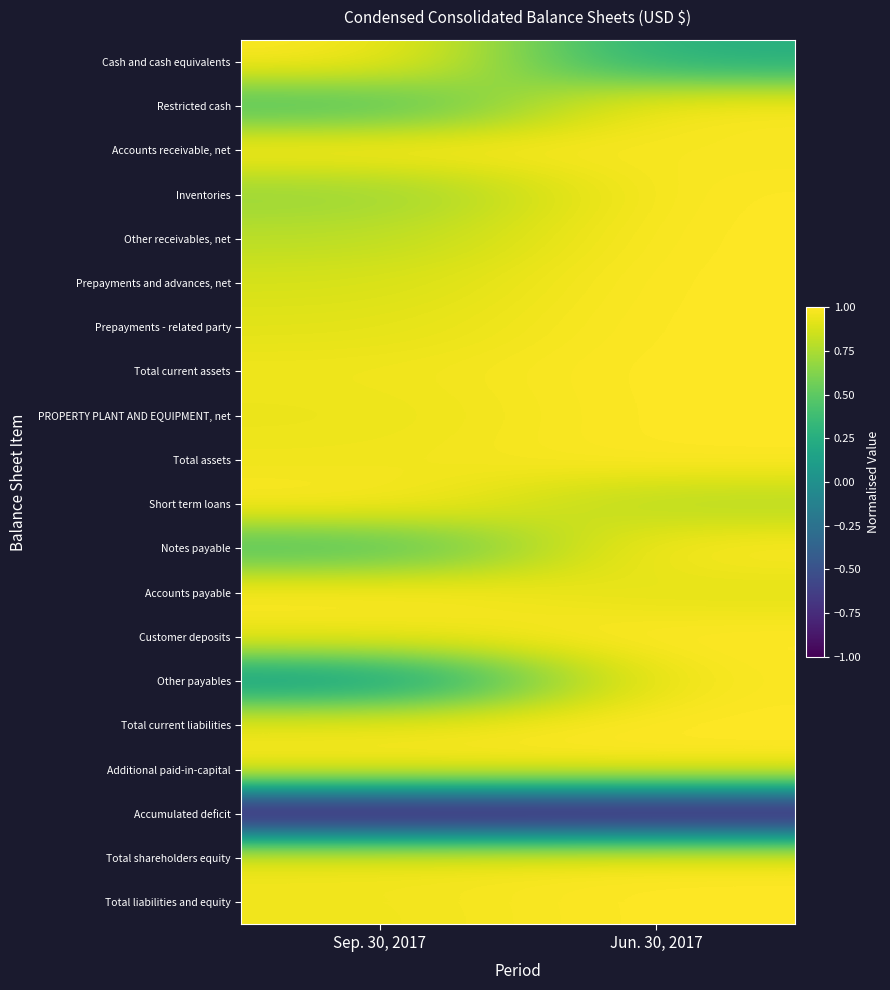

What is the total value across all series at Jun. 30, 2017?

16.9